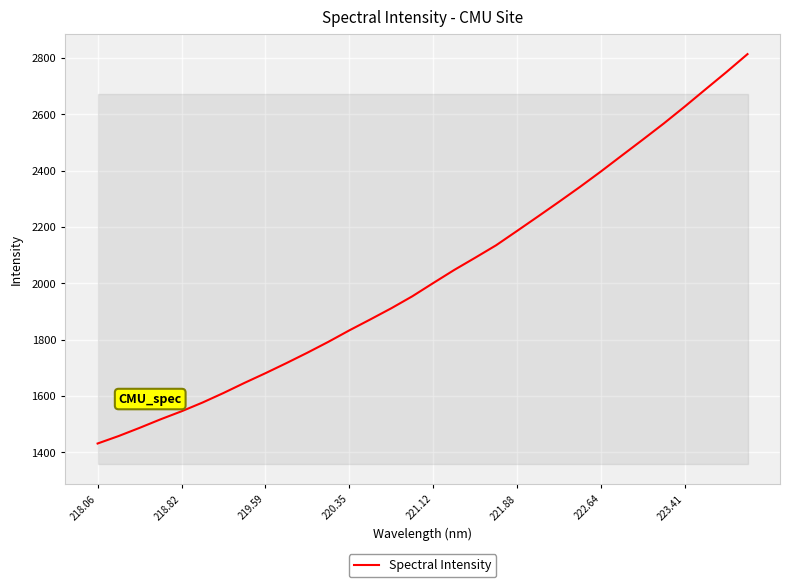

What is the greatest value displayed?

2813.3